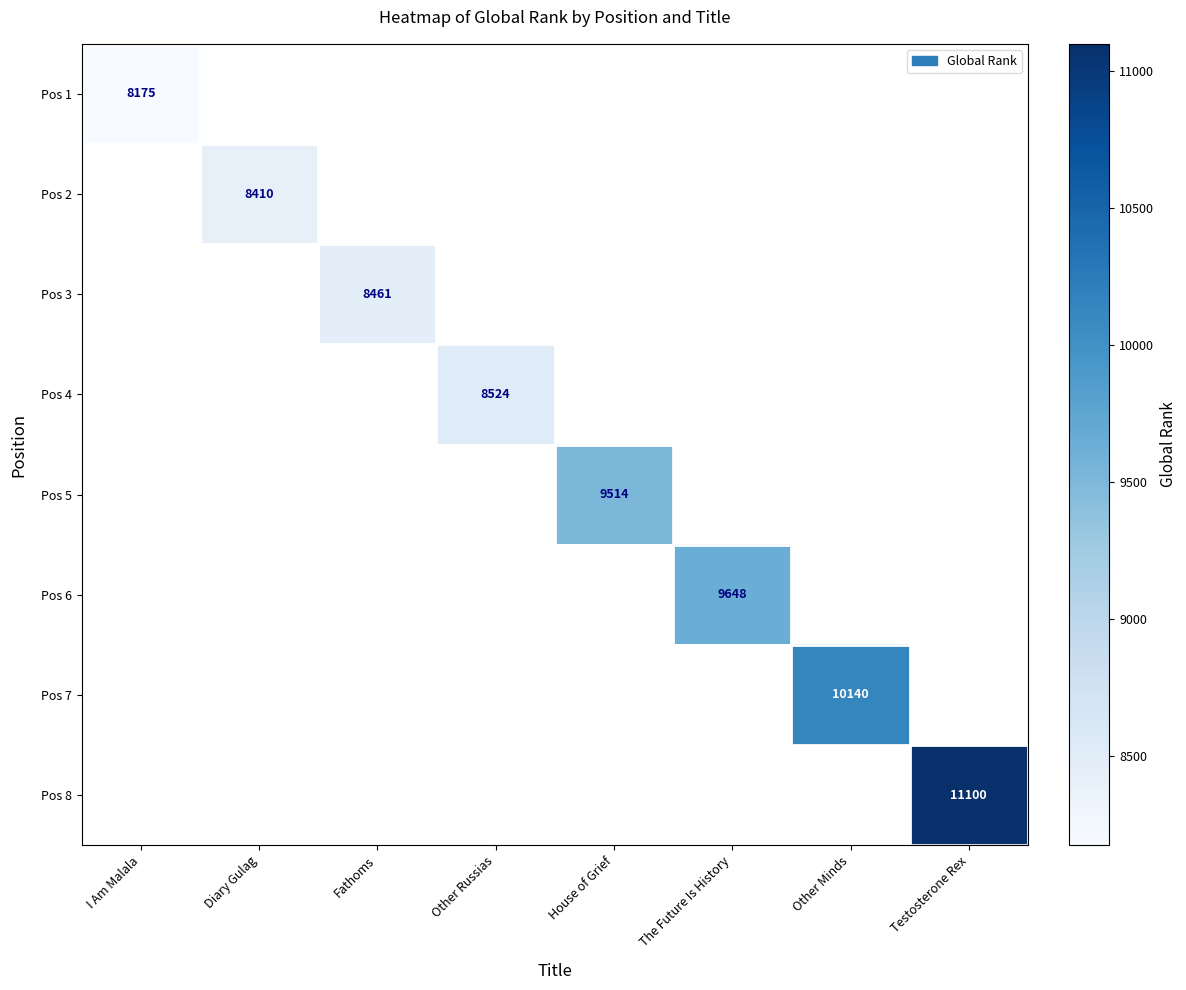

The Pos 2 series shows 8410 at Diary Gulag. True or false?

True